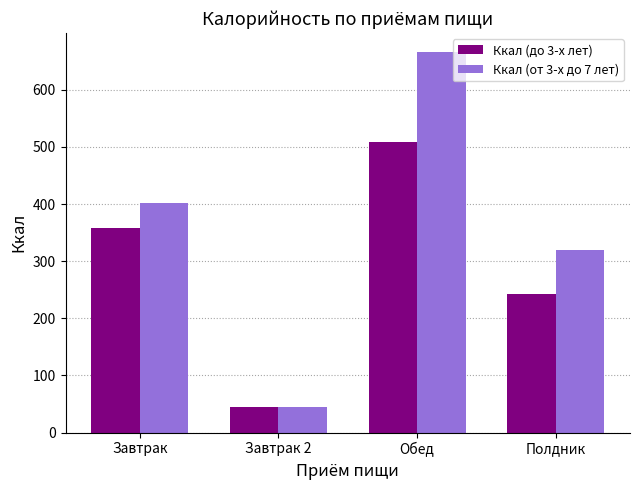

Rank the series by their average value, from highest to lowest.

Ккал (от 3-х до 7 лет), Ккал (до 3-х лет)